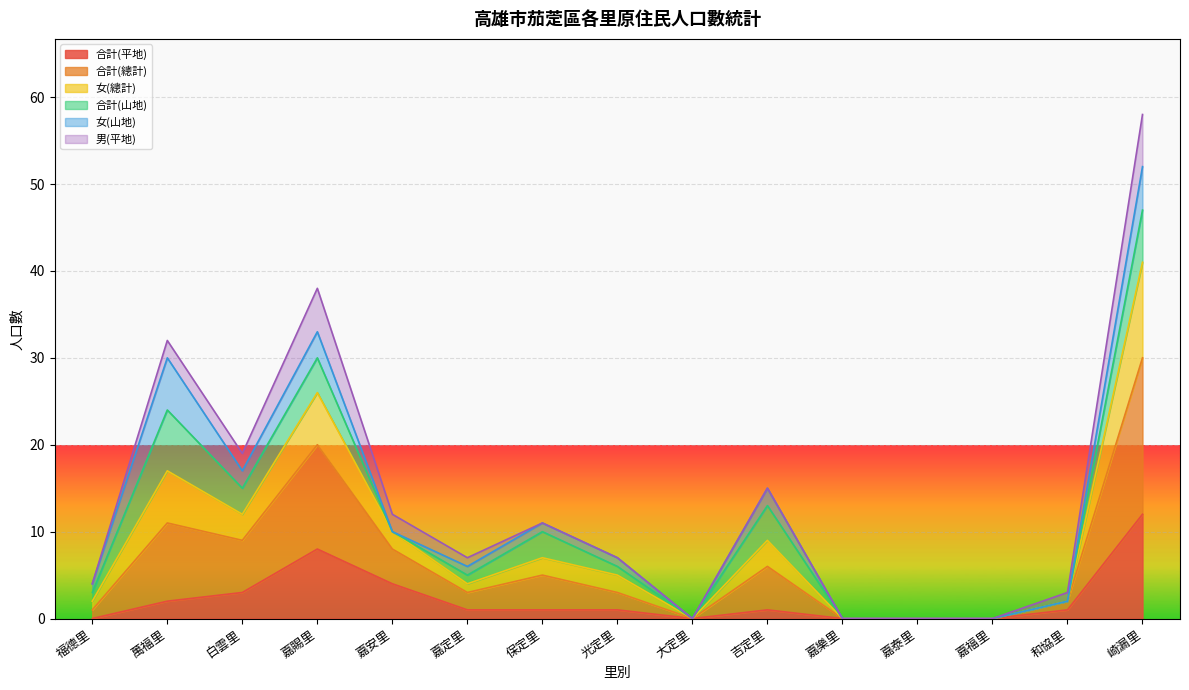

At which category is the sum across all series the highest?

崎漏里